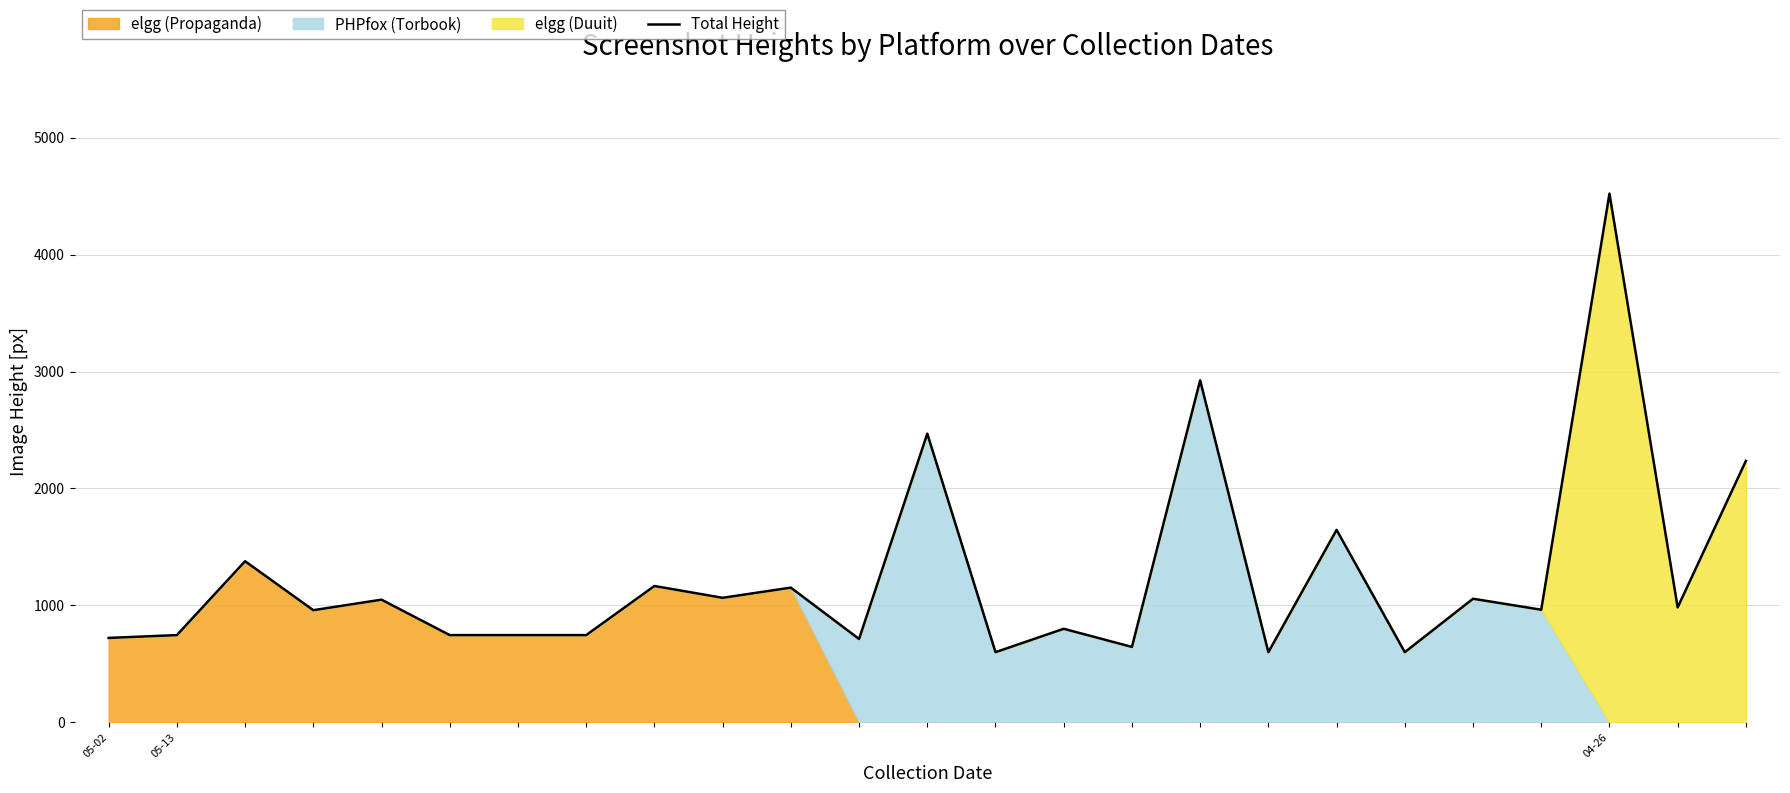

How many categories are shown in the chart?

25